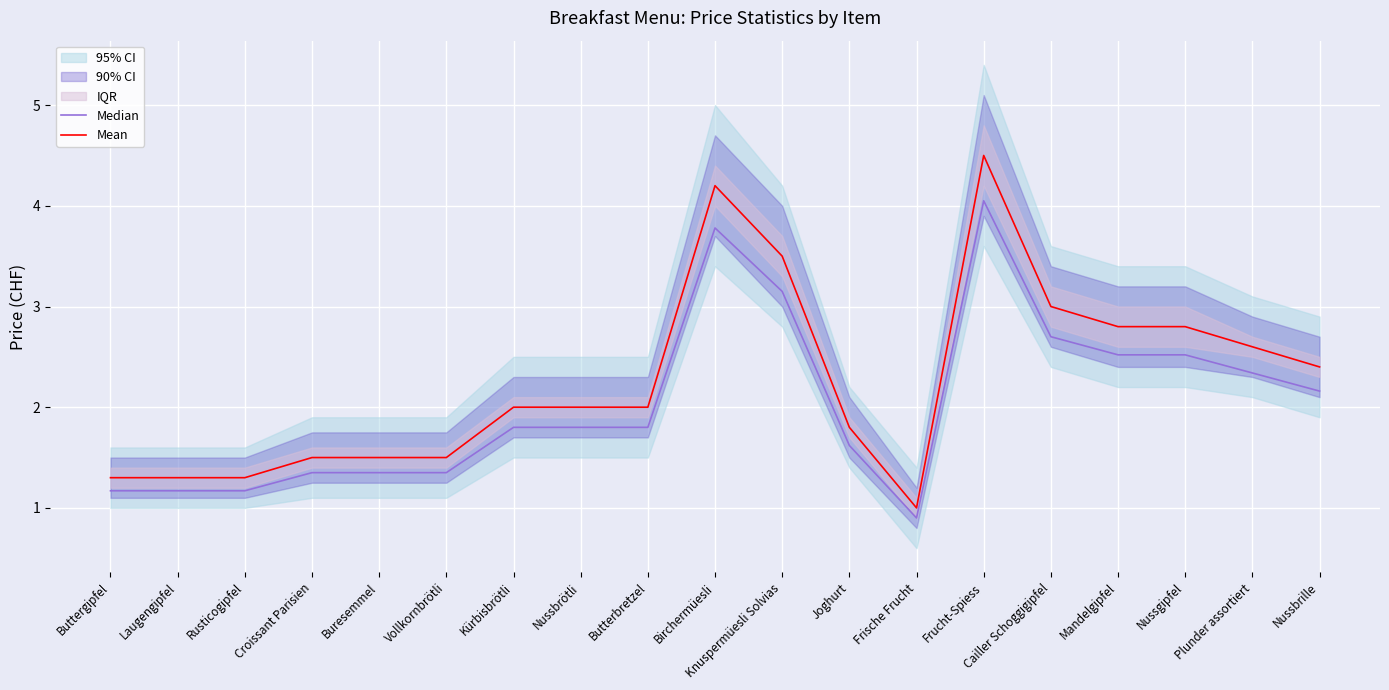

What is the total value across all series at Buttergipfel?

2.5